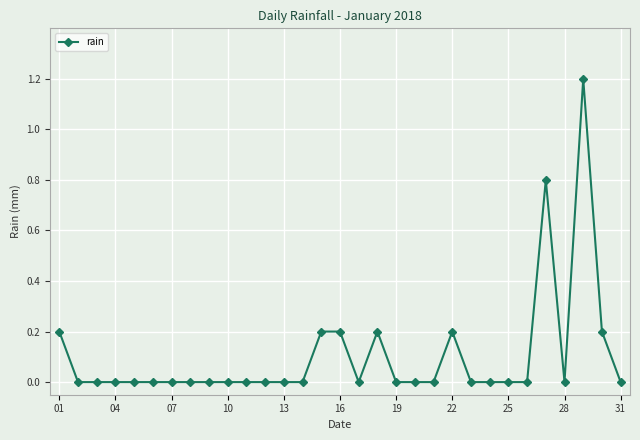

What is the difference between the maximum and minimum values?

1.2